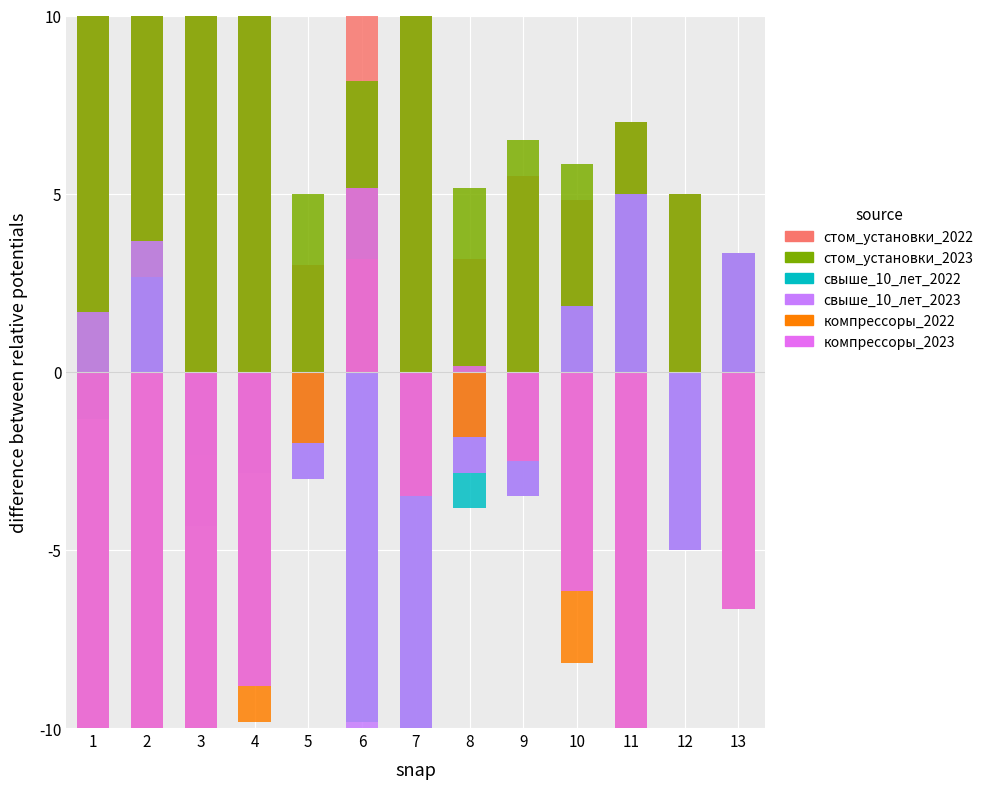

What is the sum of all компрессоры_2022 values?

-85.3